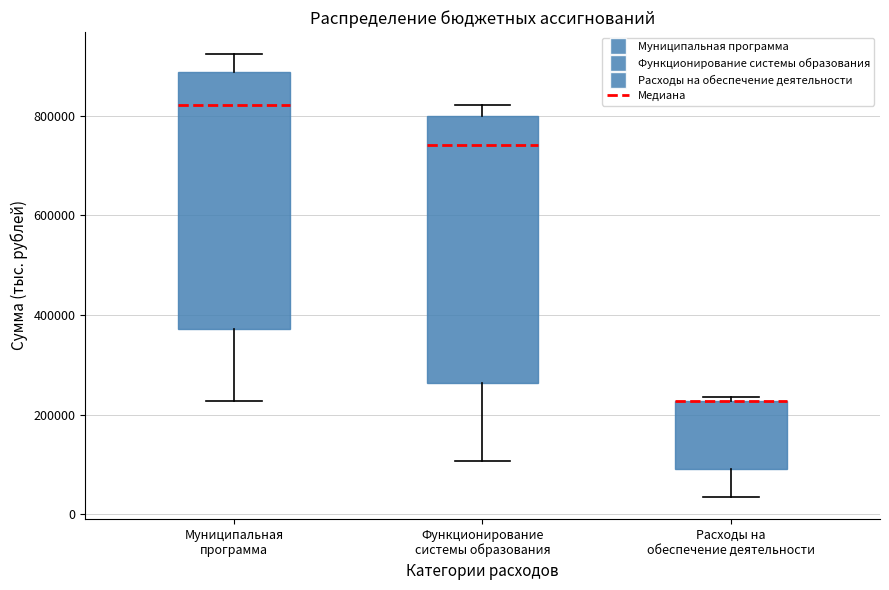

Where is the upper edge of the box for Расходы на обеспечение деятельности on the y-axis? The values are not printed on the chart, so give them approximately, as read against the axis.

220000